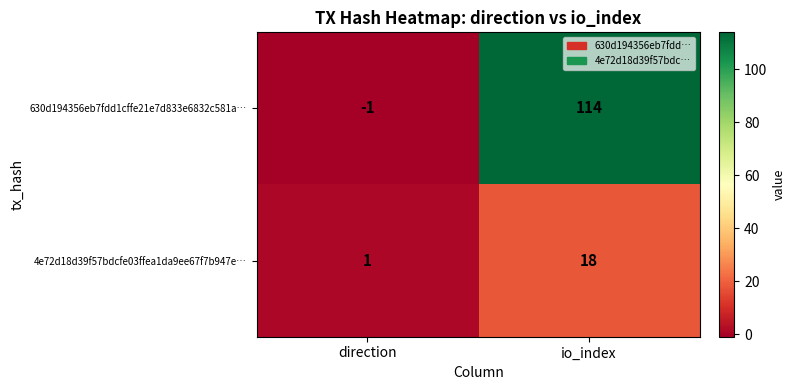

What is the sum of all 4e72d18d39f57bdcfe03ffea1da9ee67f7b947e… values?

19